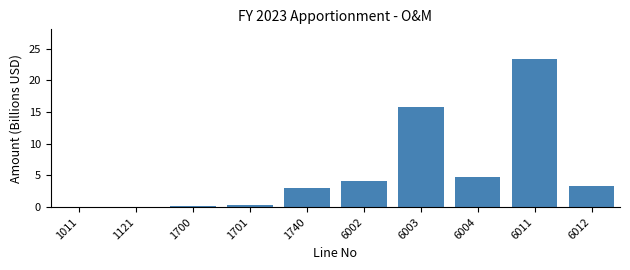

Which has a higher value, 6012 or 6003?

6003